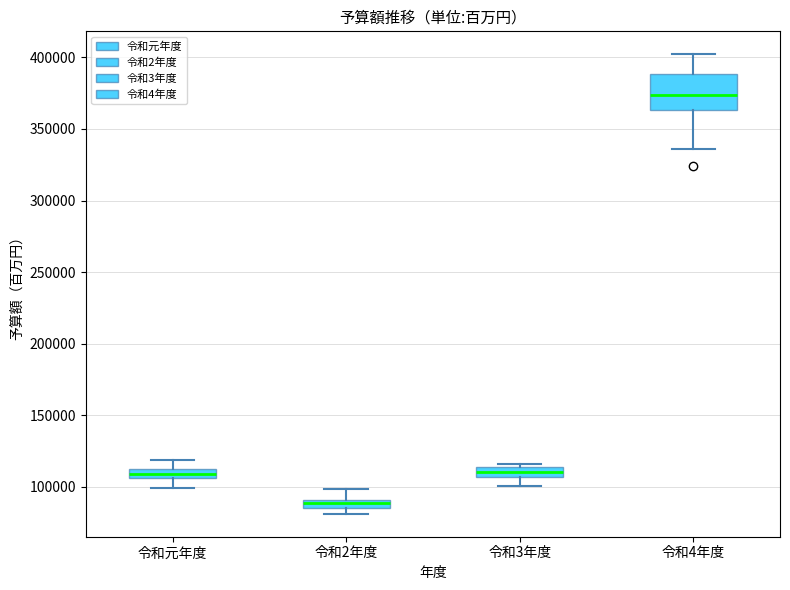

Which box is the tallest, from its lower edge to its upper edge?

令和4年度